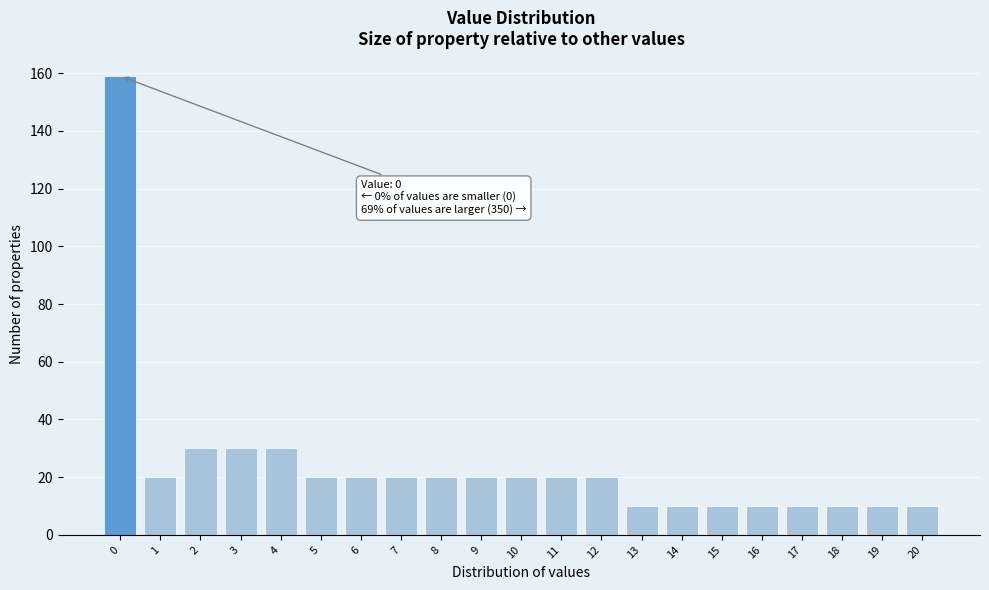

Reading left to right, extract all data points from this chart.

0=159	1=20	2=30	3=30	4=30	5=20	6=20	7=20	8=20	9=20	10=20	11=20	12=20	13=10	14=10	15=10	16=10	17=10	18=10	19=10	20=10